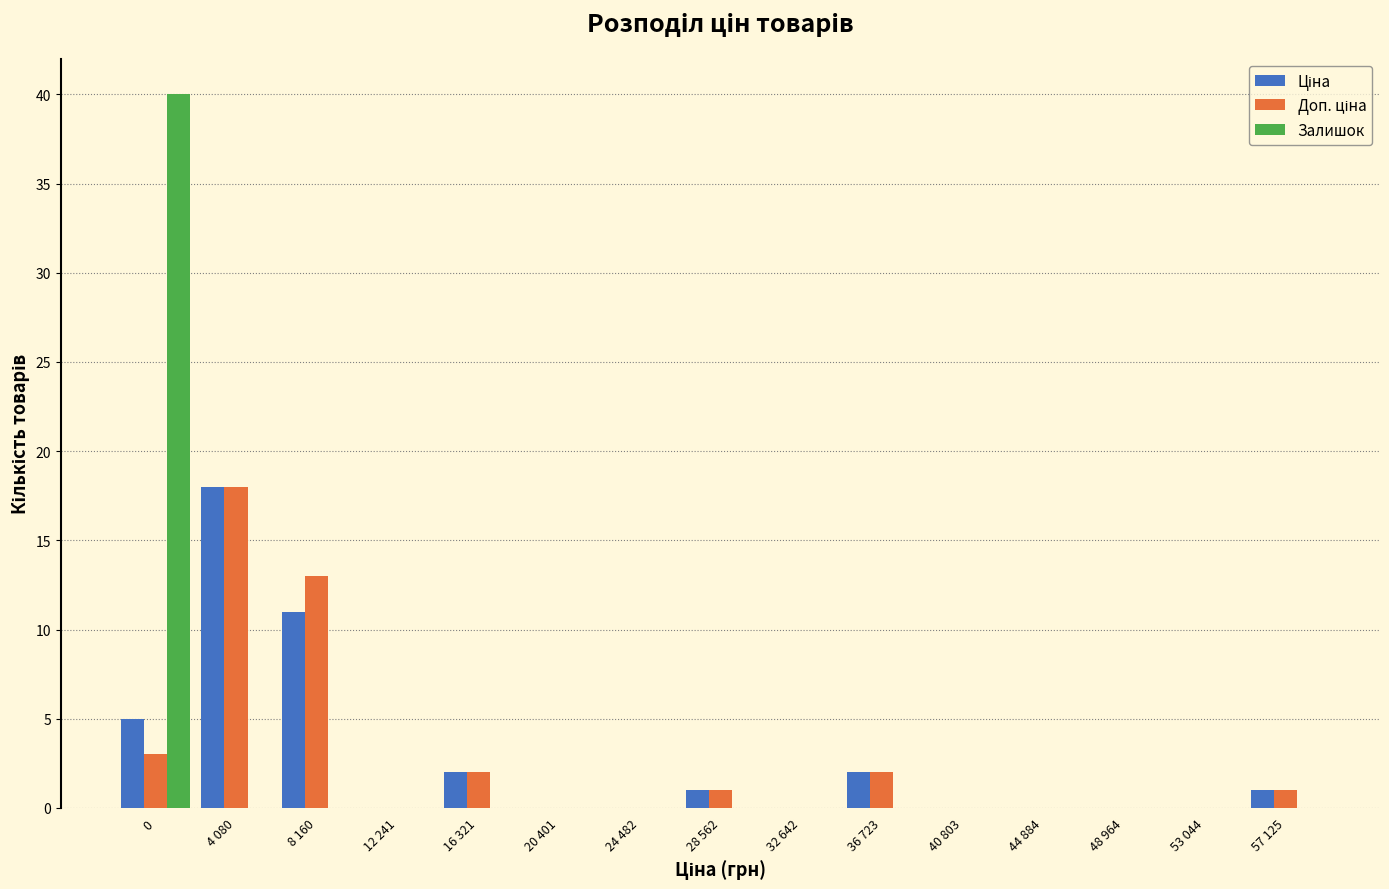

What is the sum of all Залишок values?

40